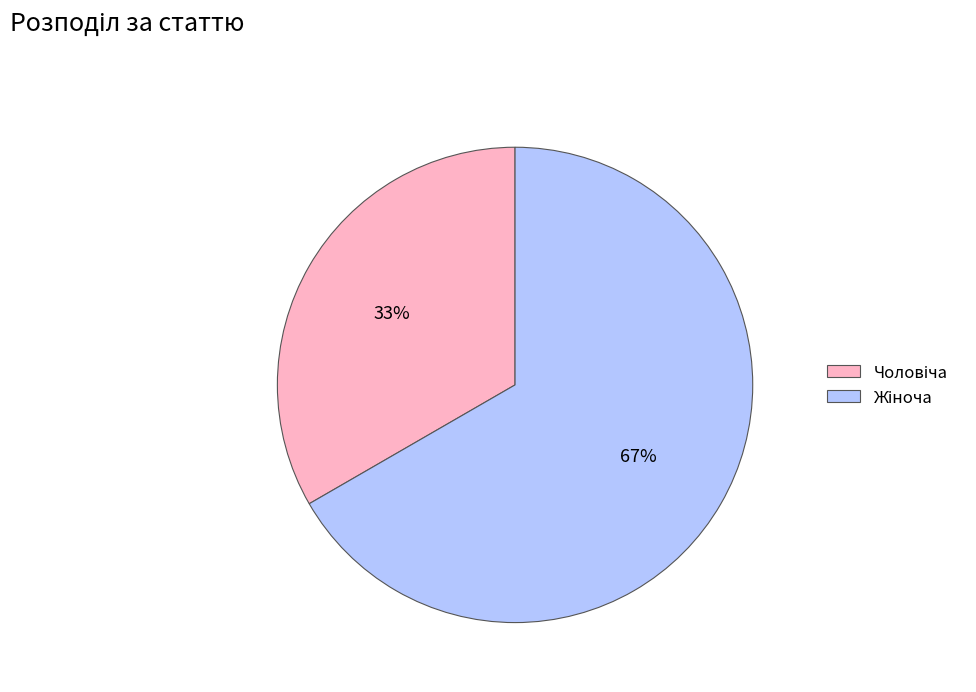

To the nearest percent, what is the average slice percentage?

50%